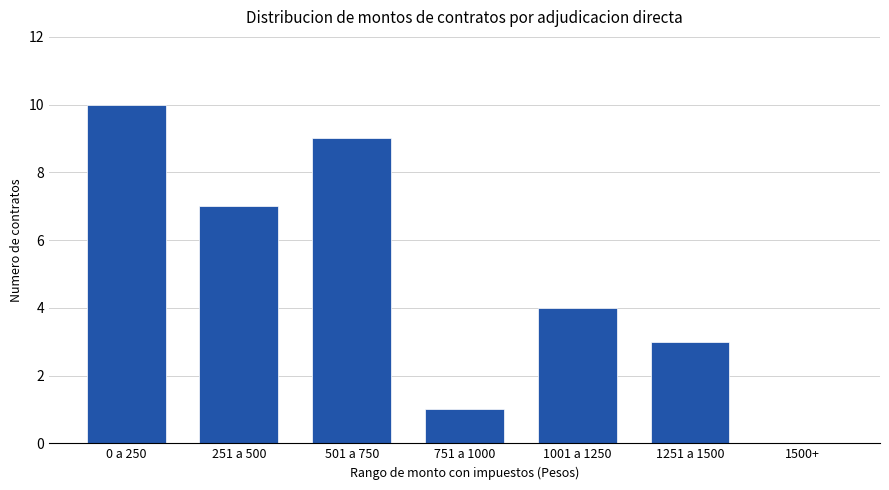

What is the approximate value at 1001 a 1250?

4